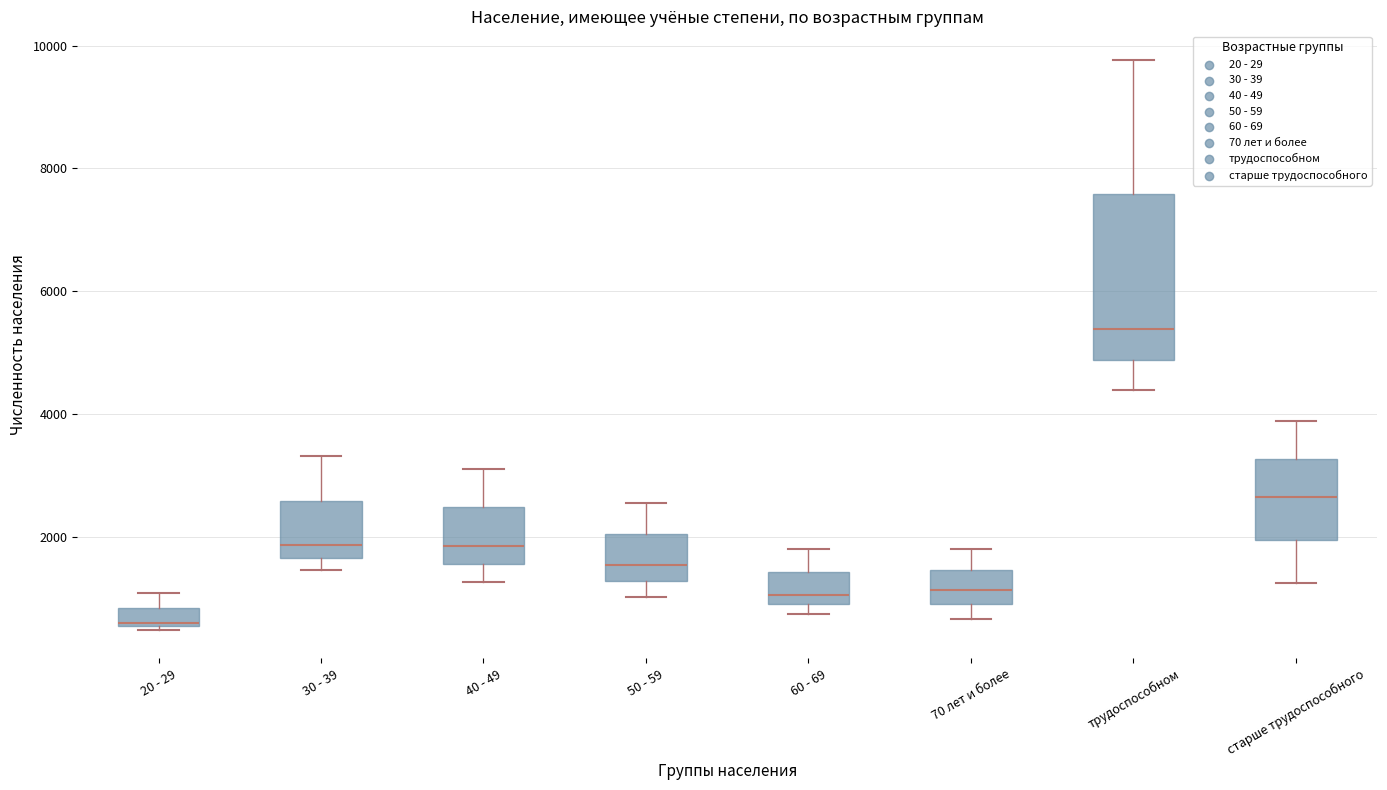

Where does the median line of the box for старше трудоспособного sit on the y-axis? The values are not printed on the chart, so give them approximately, as read against the axis.

2600